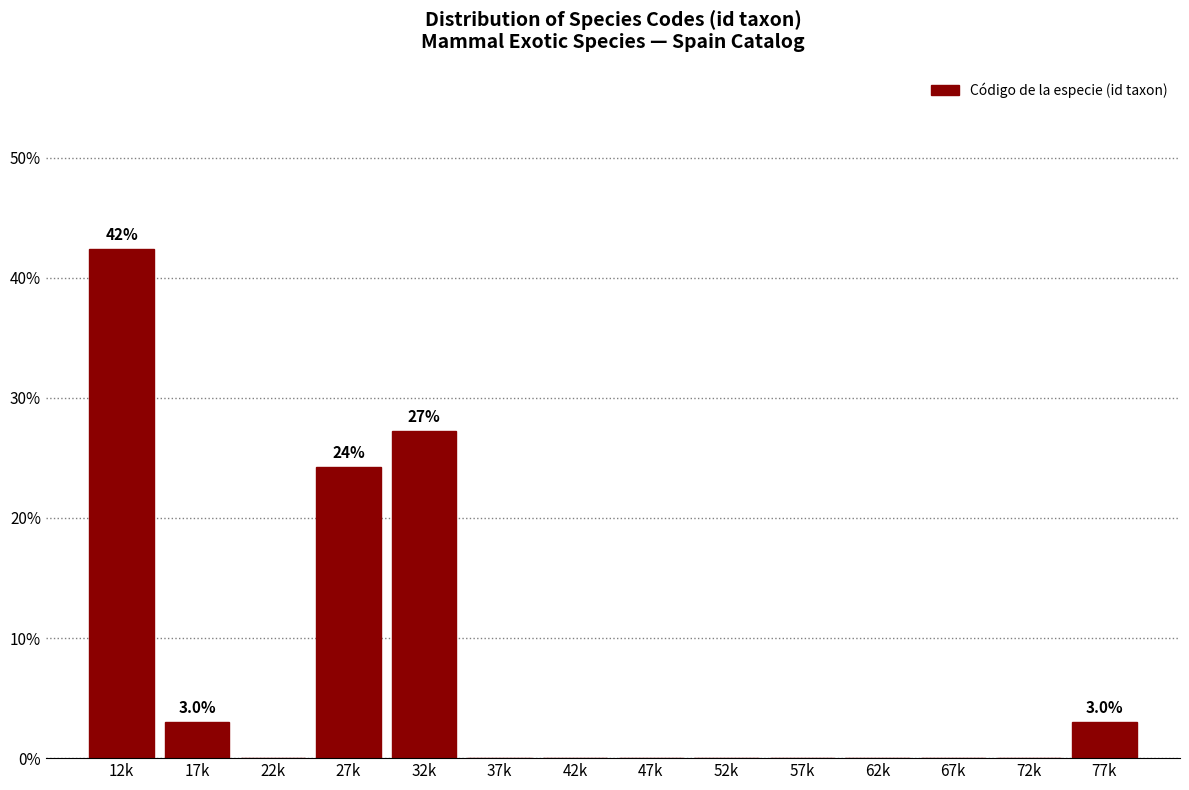

Reading left to right, transcribe all the data shown in this chart.

12k=42.4	17k=3.0	22k=0.0	27k=24.2	32k=27.3	37k=0.0	42k=0.0	47k=0.0	52k=0.0	57k=0.0	62k=0.0	67k=0.0	72k=0.0	77k=3.0